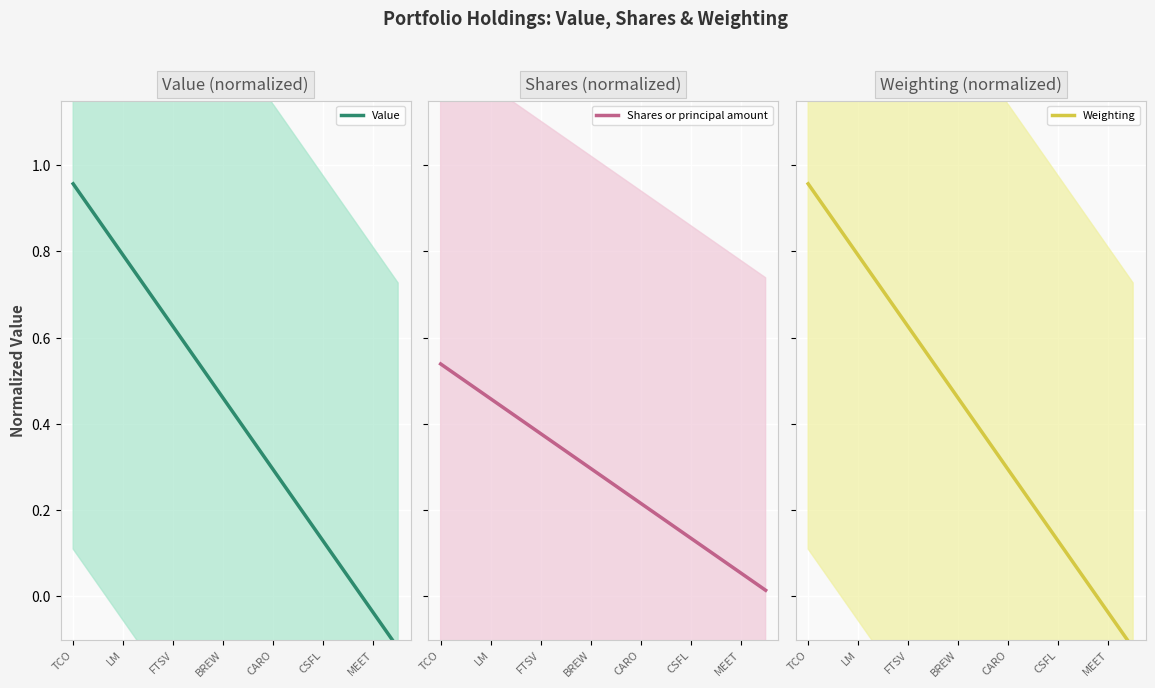

What is the highest value of the Weighting series?

1.0